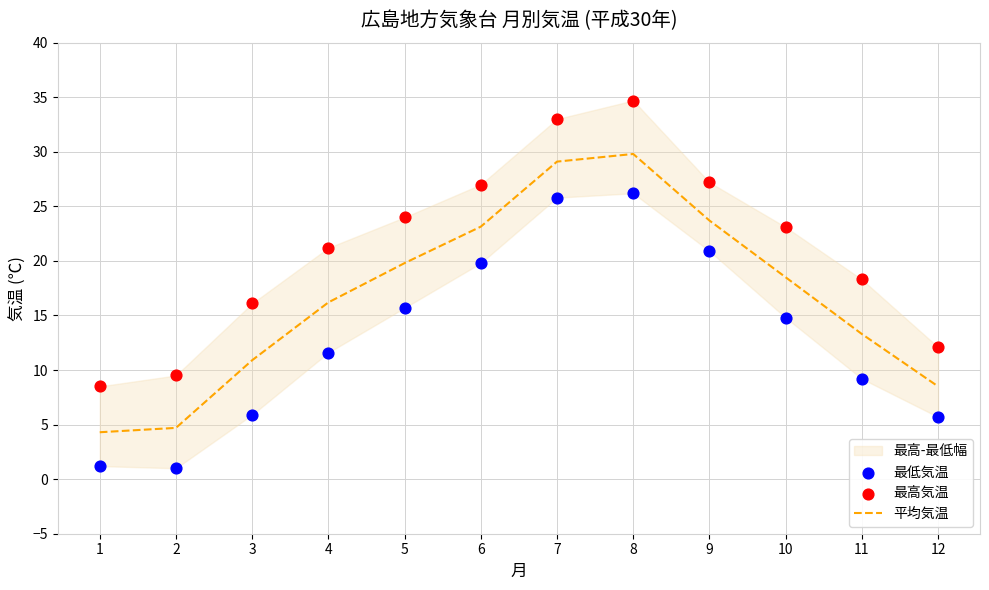

Which series has the largest total across all categories?

最高気温